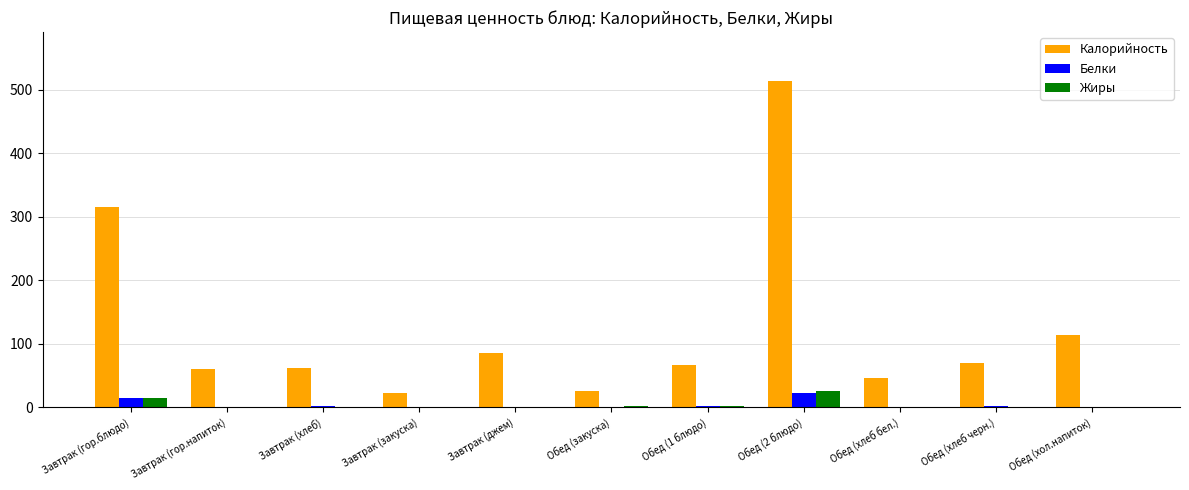

What is the difference between the Жиры values at Обед (2 блюдо) and Завтрак (хлеб)?

25.9